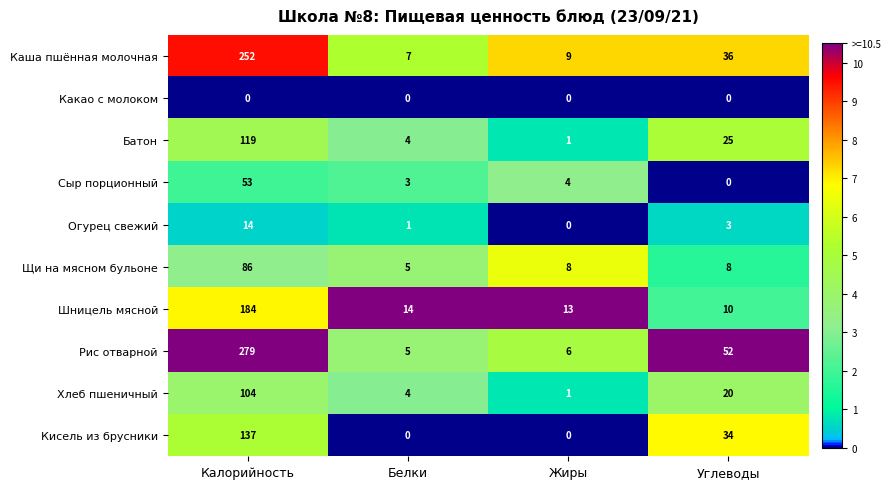

At which category is the sum across all series the highest?

Калорийность